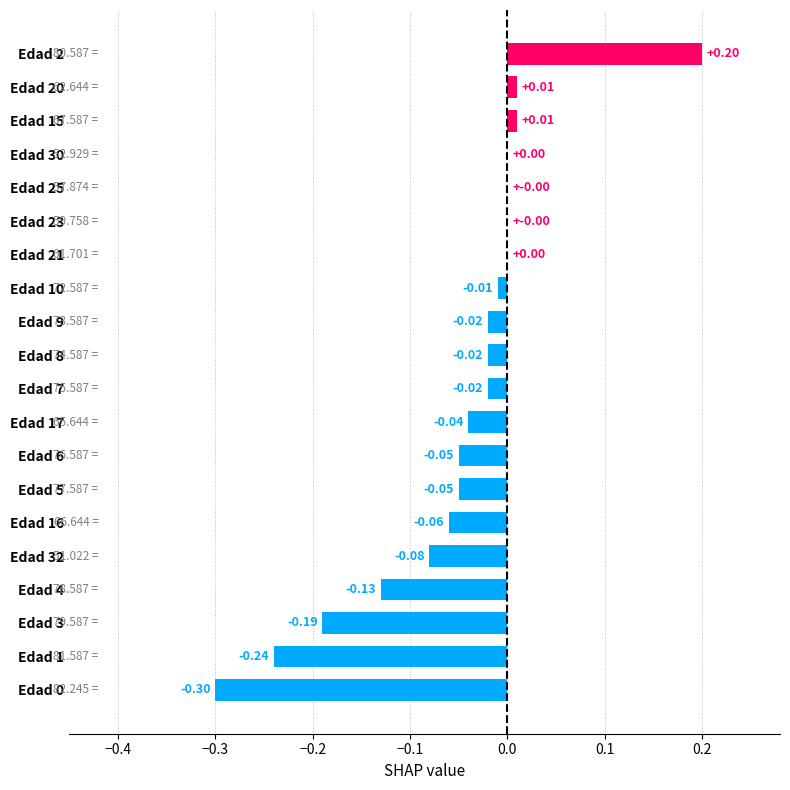

Count the number of data series in this chart.

1